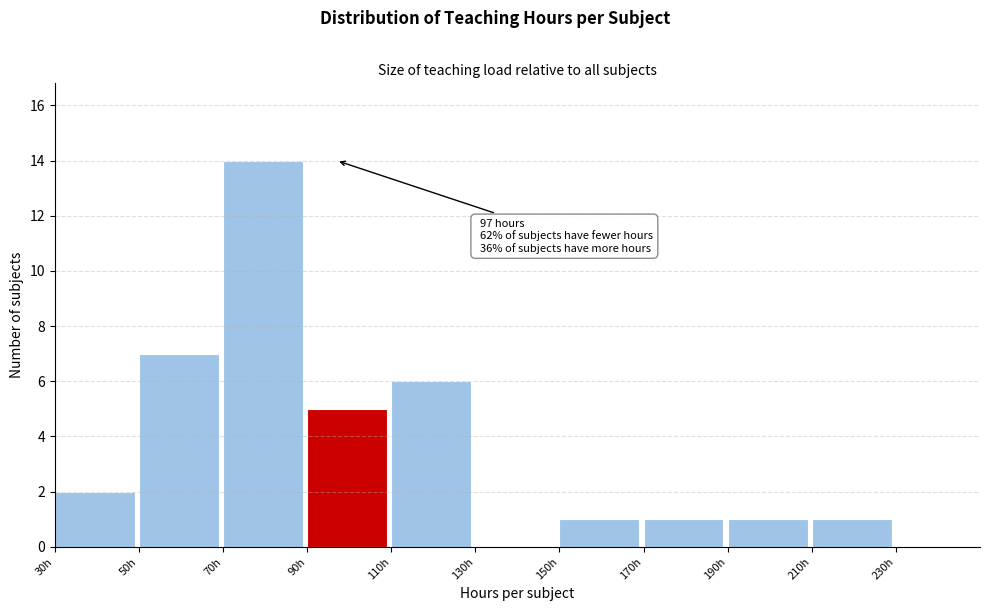

Over which range of the x-axis is the bar tallest?

70 to 90